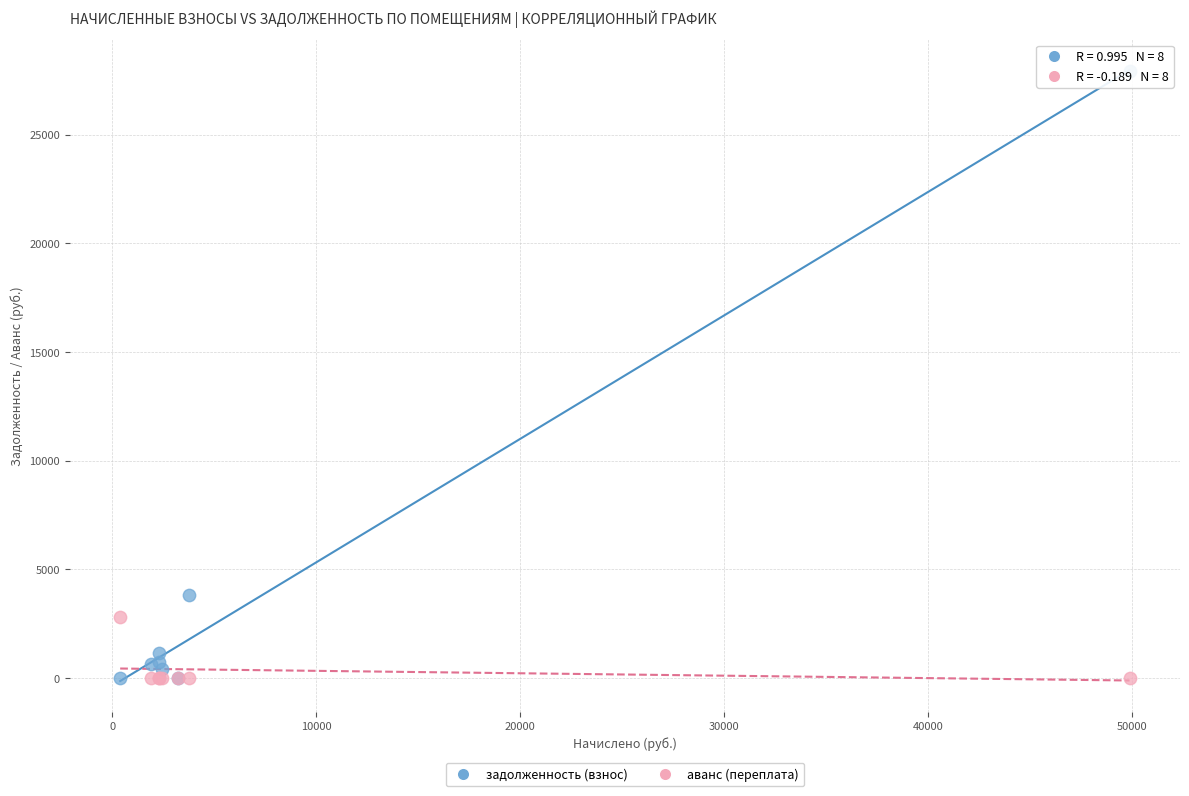

Which series has the widest spread of Y values?

задолженность (взнос)